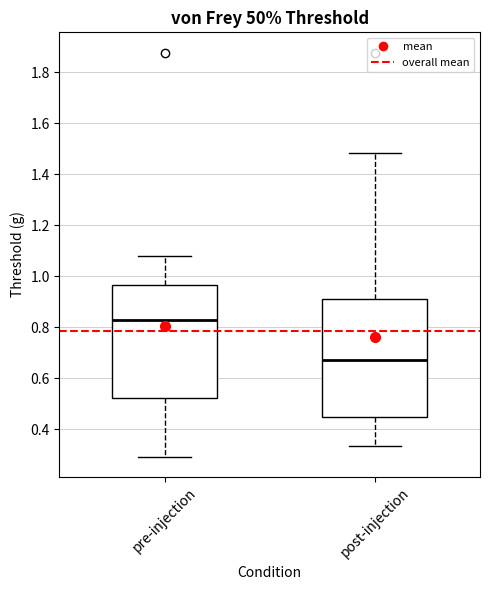

Reading left to right, transcribe this box plot: for each box, give where its median line is, the range the box spans, and where its two whiskers end, as read against the y-axis. The values are not printed on the chart, so give them approximately, as read against the axis.

pre-injection: median 0.82, box 0.52 to 0.96, whiskers 0.30 to 1.08
post-injection: median 0.68, box 0.44 to 0.92, whiskers 0.34 to 1.48